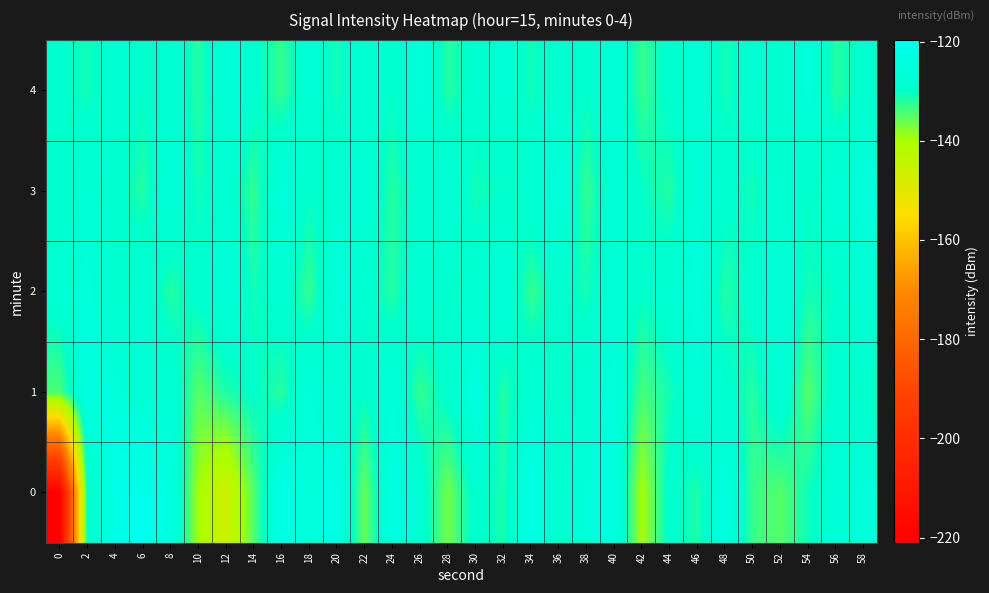

At 22, list the series in order from largest to smallest.

3, 4, 2, 1, 0